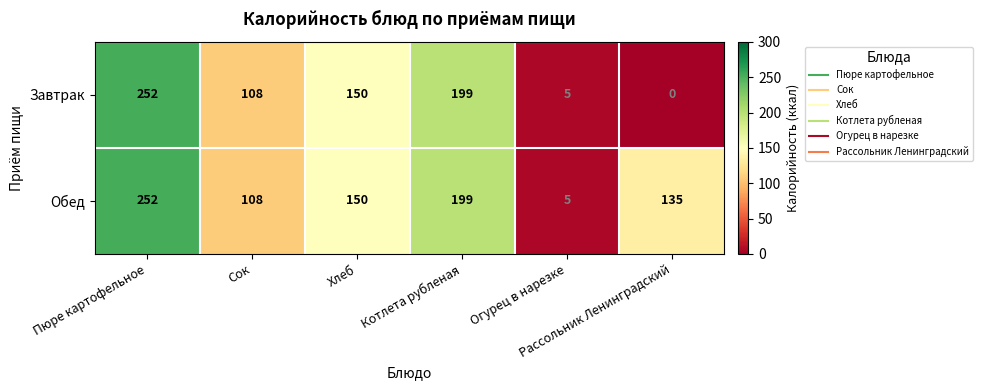

Count the Обед values in the range 108 to 199.

4